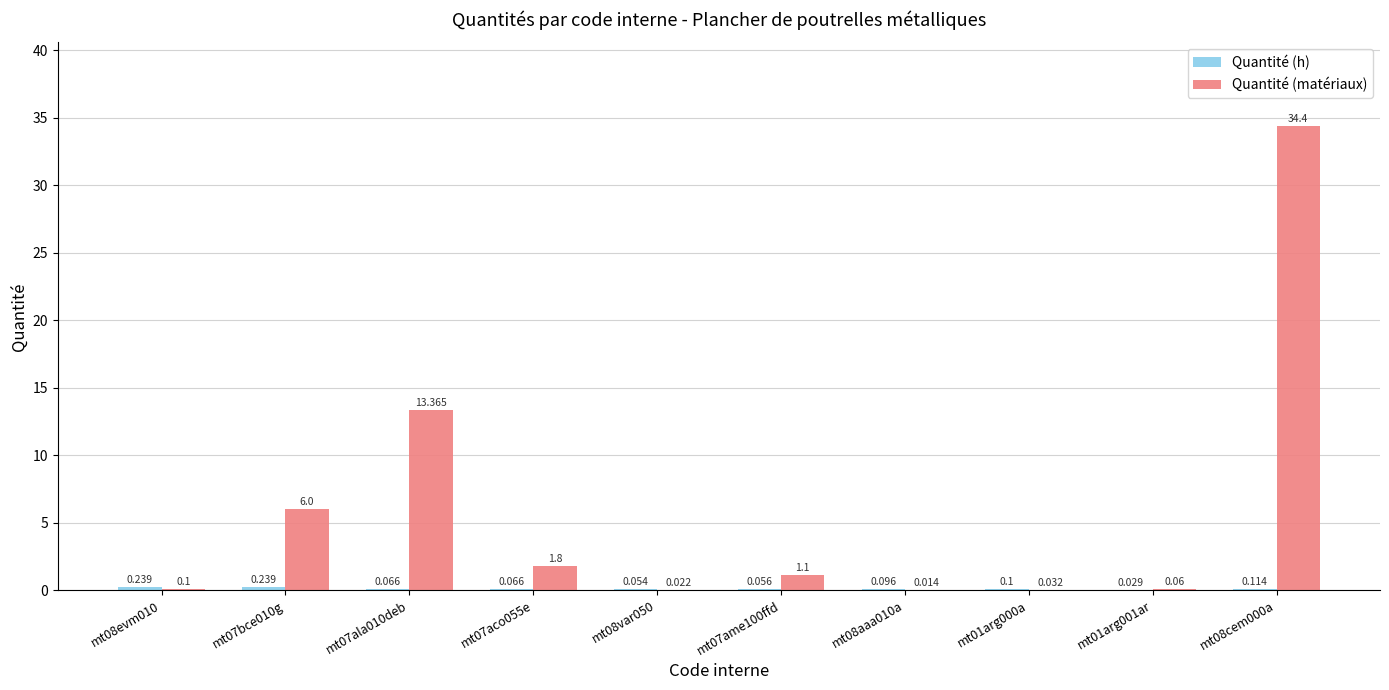

Which series has the largest total across all categories?

Quantité (matériaux)